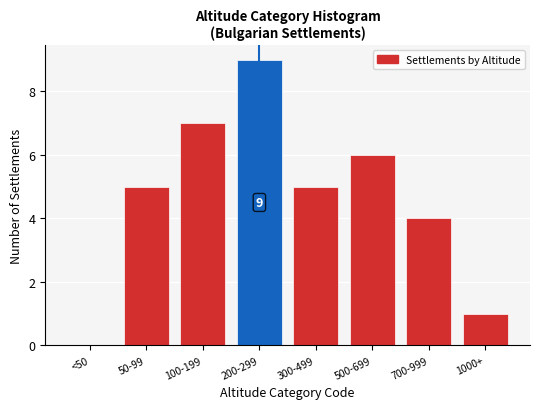

Reading left to right, transcribe all the data shown in this chart.

<50=0	50-99=5	100-199=7	200-299=9	300-499=5	500-699=6	700-999=4	1000+=1